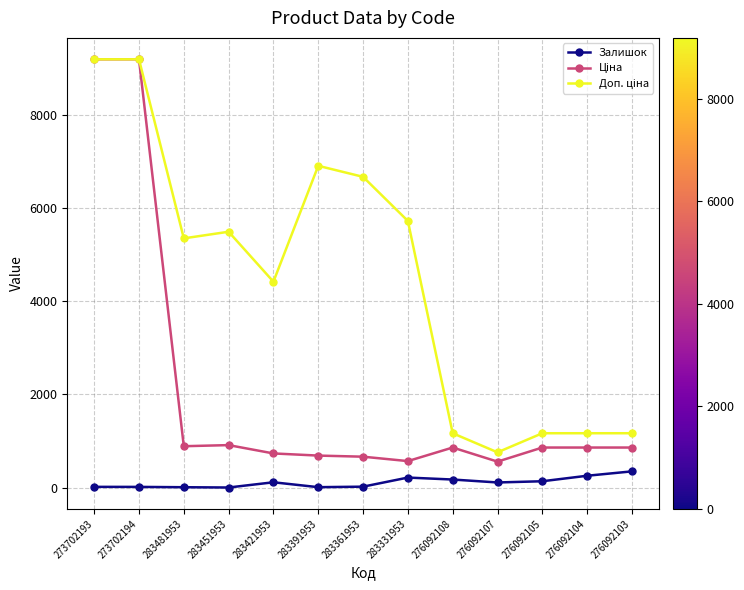

Count the number of categories in the chart.

13